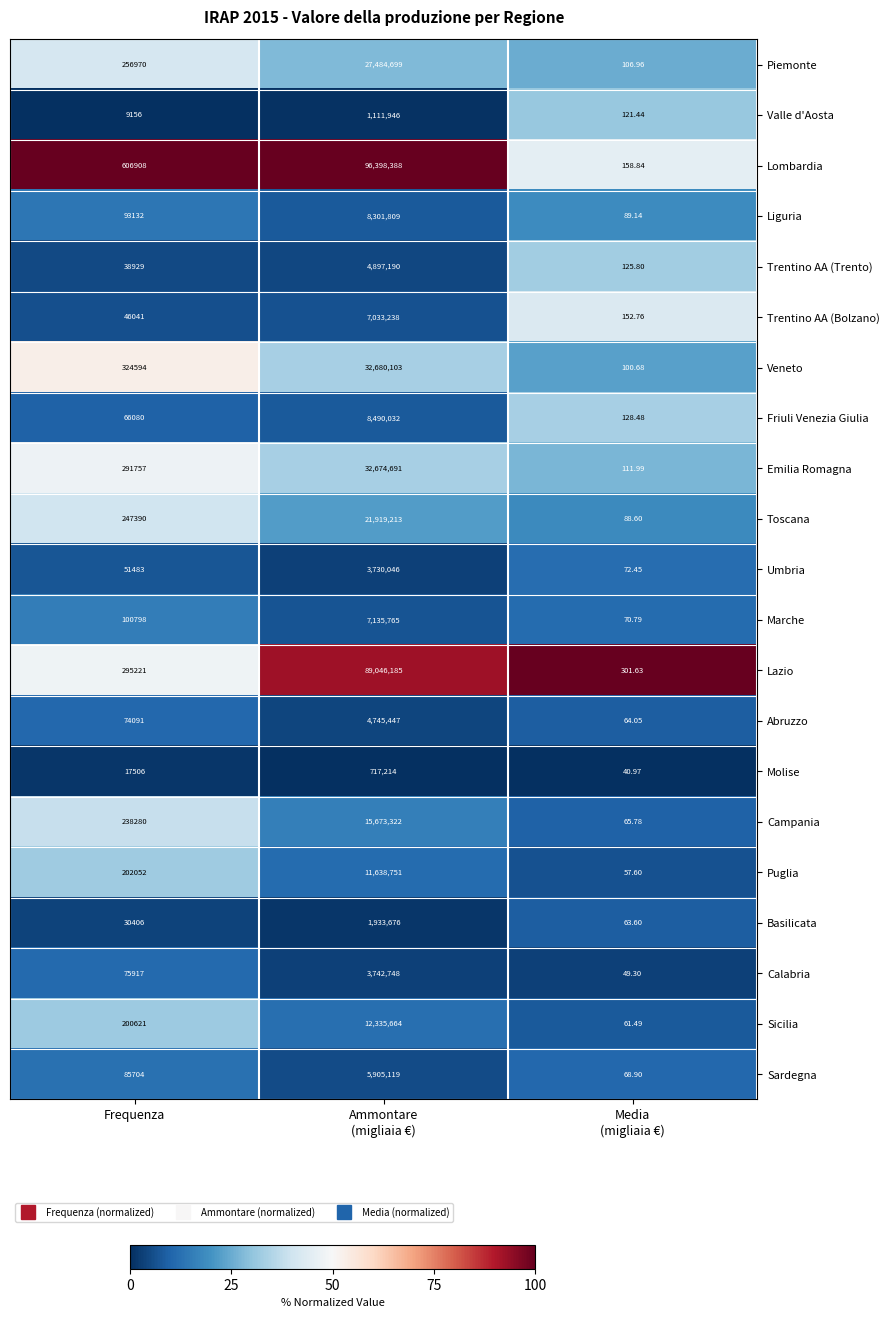

Which series has the largest range (max minus min)?

Lombardia